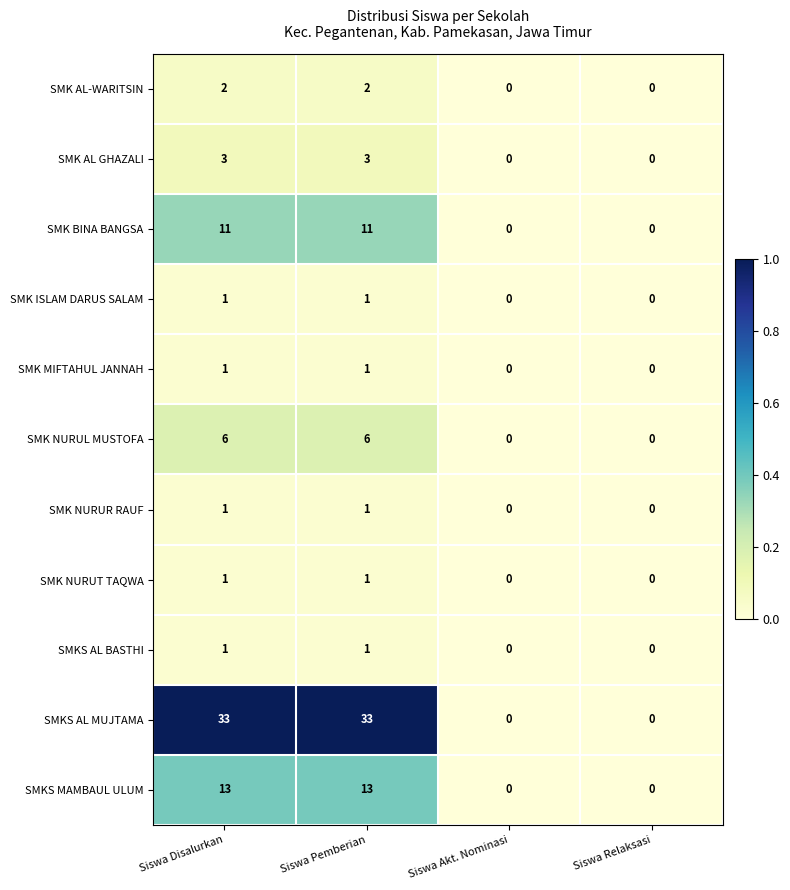

What is the sum of all SMK AL GHAZALI values?

6